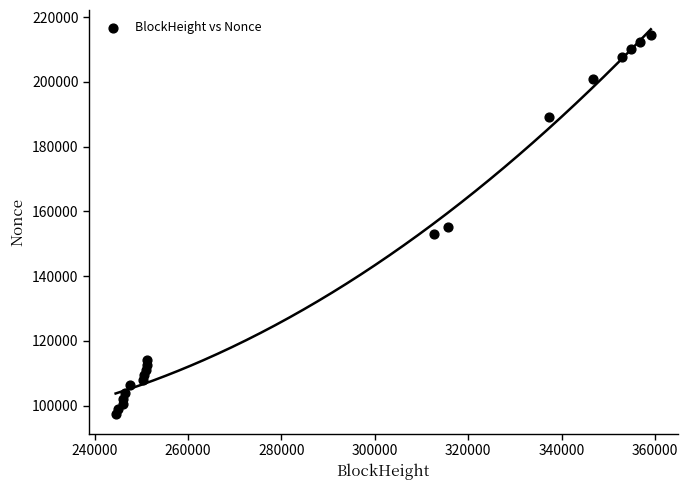

What is the range of X values (max minus min)?

114585